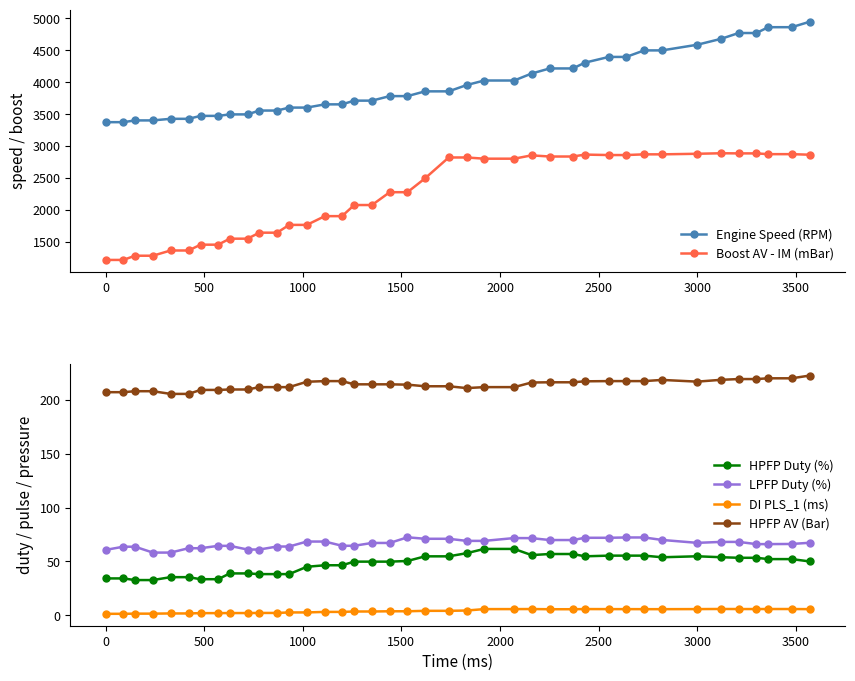

True or false: HPFP AV (Bar) and Boost AV - IM (mBar) intersect in this chart.

False